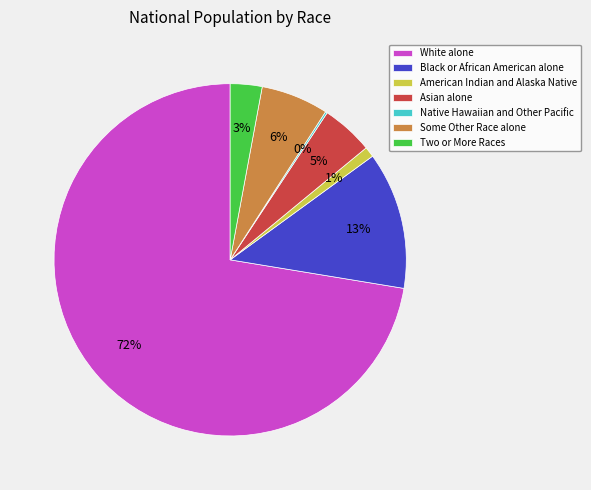

To the nearest percent, what portion does Asian alone represent?

5%